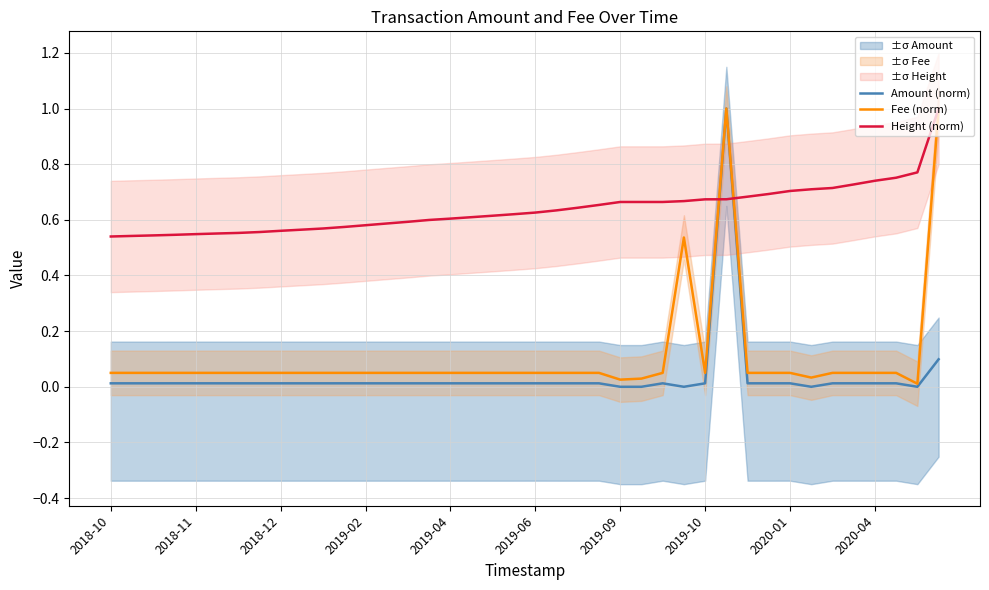

Which series has the largest range (max minus min)?

Amount (norm)